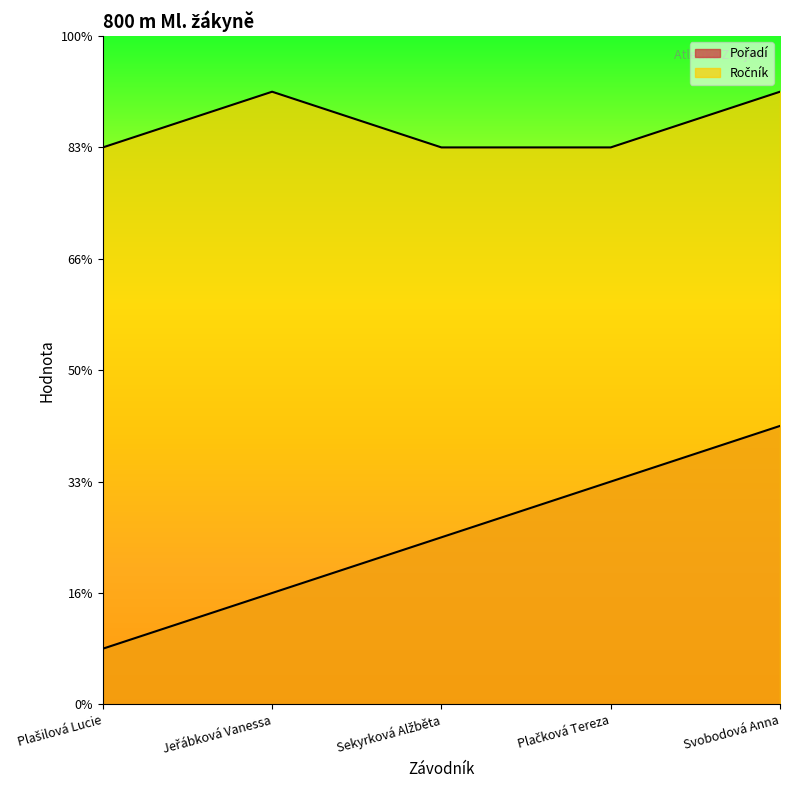

How many data points in Ročník are above 10?

2